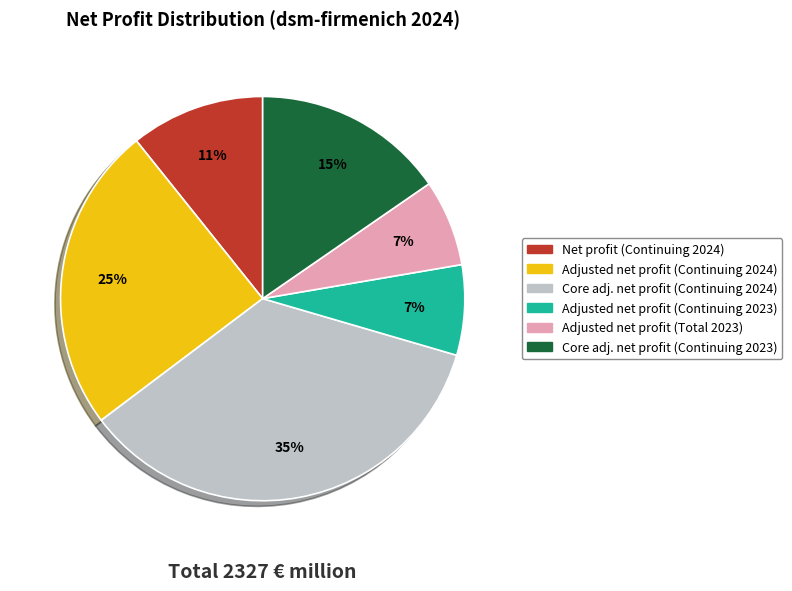

Is it true that Net profit (Continuing 2024) is 4% of the pie?

False